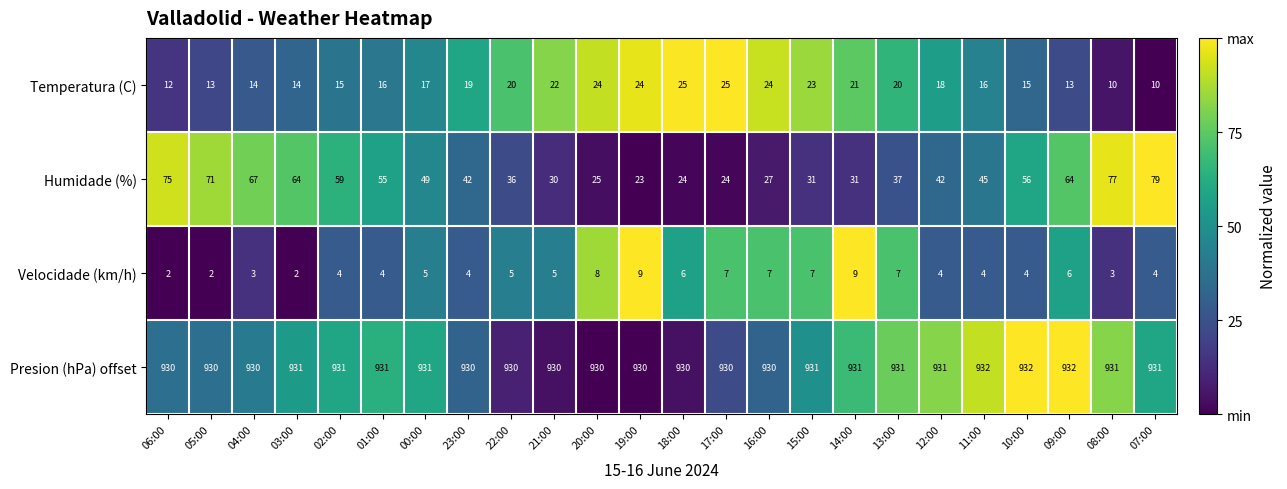

At which label is Humidade (%) closest to 51?

00:00